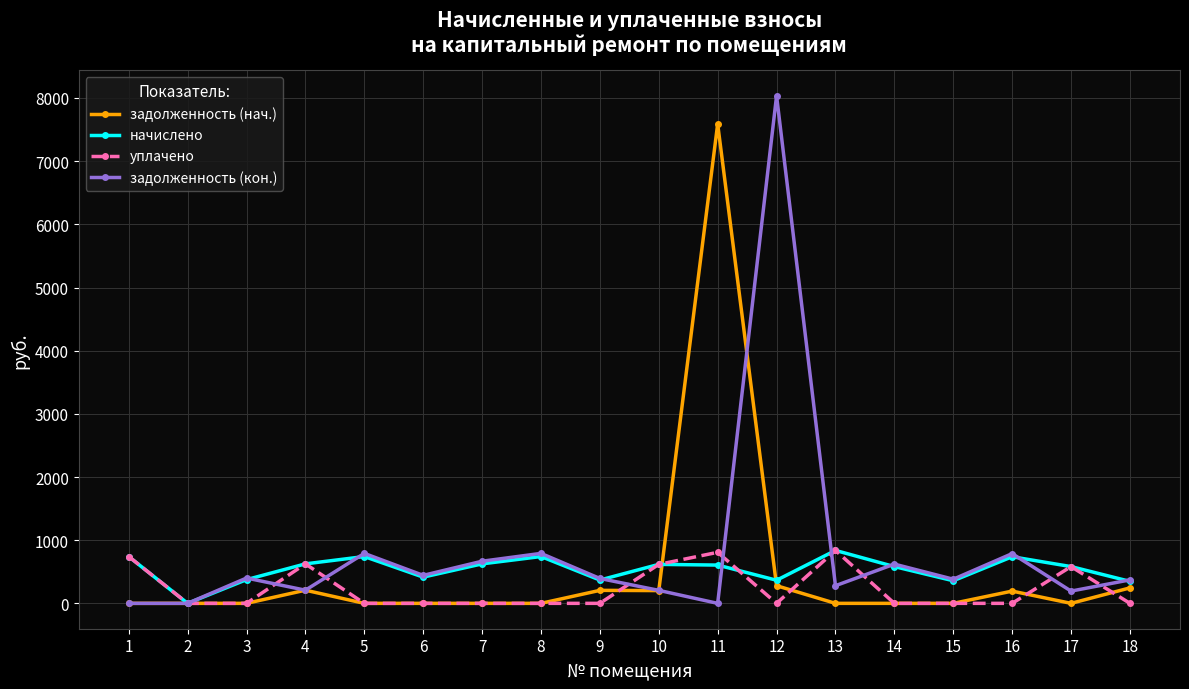

Is the value of начислено at 1 greater than the value of задолженность (нач.) at 13?

Yes